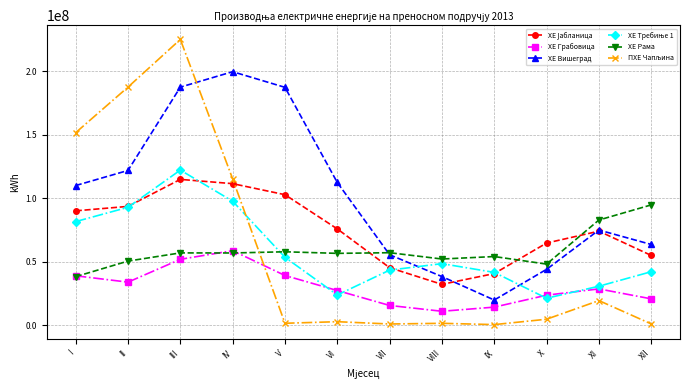

The value of ХЕ Рама at IV is 56978280. True or false?

True